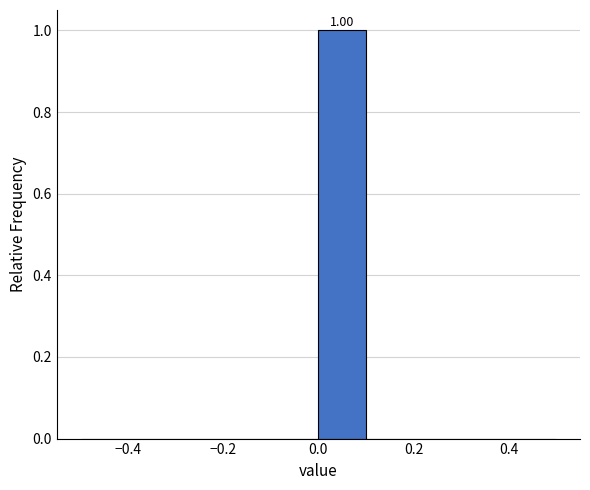

Over which range of the x-axis is the bar tallest?

0.0 to 0.1